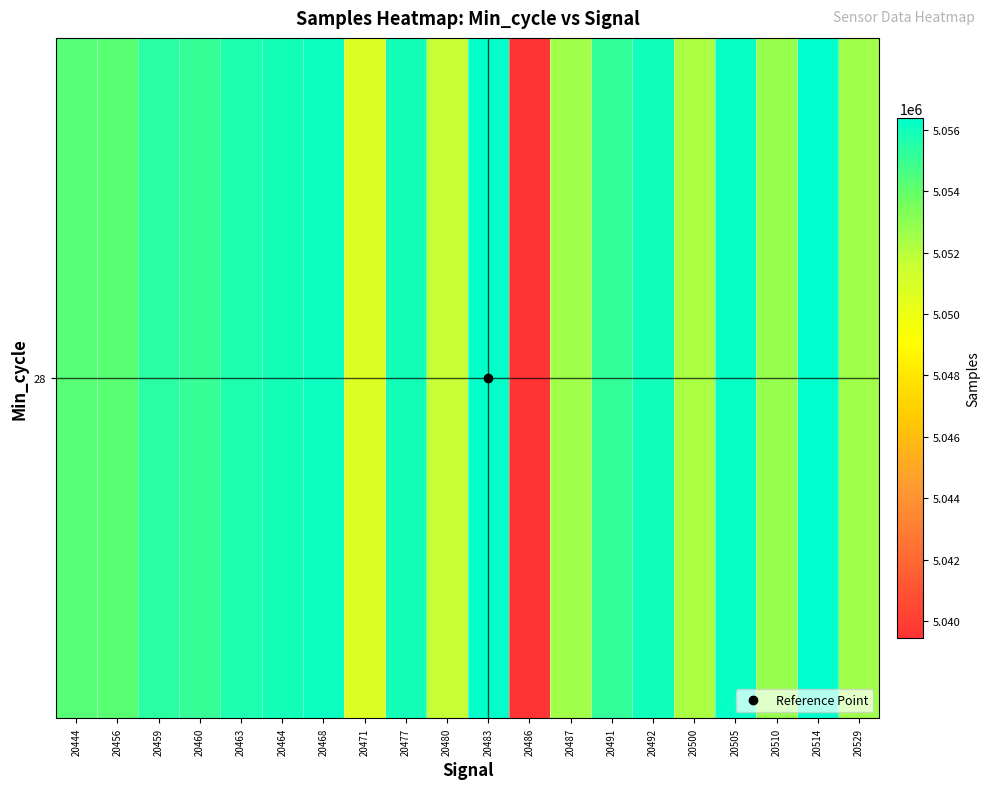

Where is the data nearest to the value 5047913?

20471